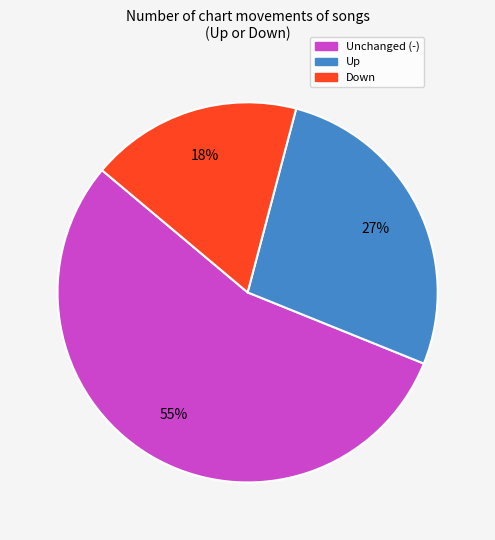

To the nearest percent, what is the difference between the largest and smallest slice percentages?

37%